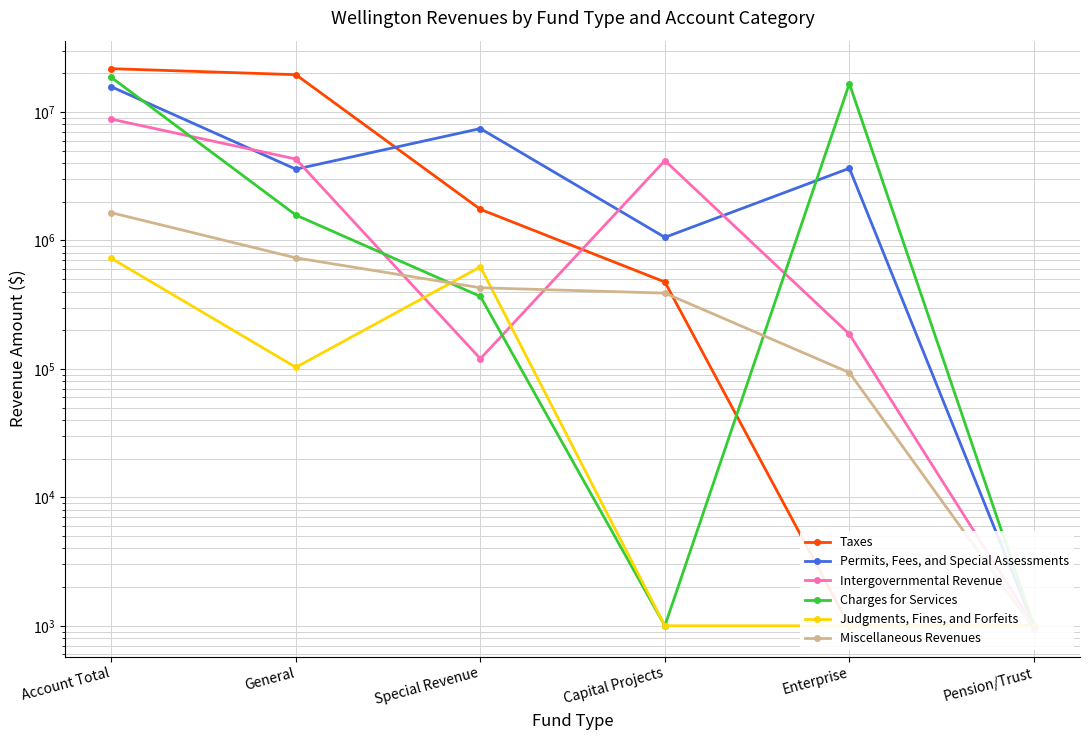

List the labels in order of Miscellaneous Revenues value, largest first.

Account Total, General, Special Revenue, Capital Projects, Enterprise, Pension/Trust